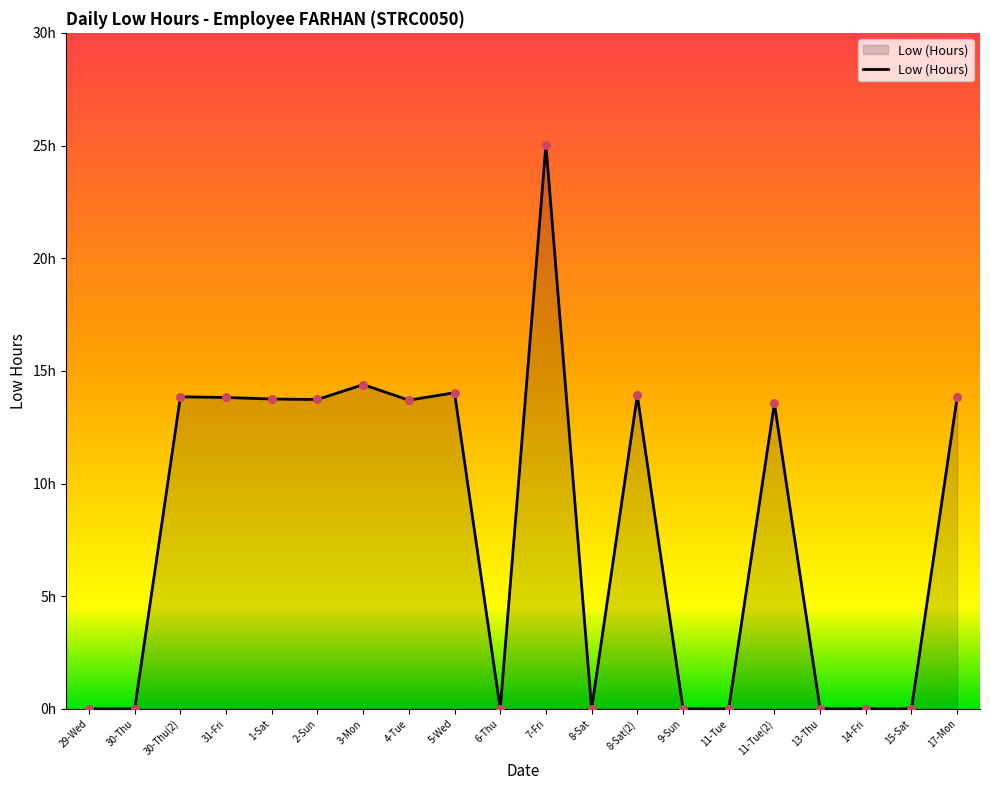

What is the change in value from 1-Sat to 3-Mon?

+0.6